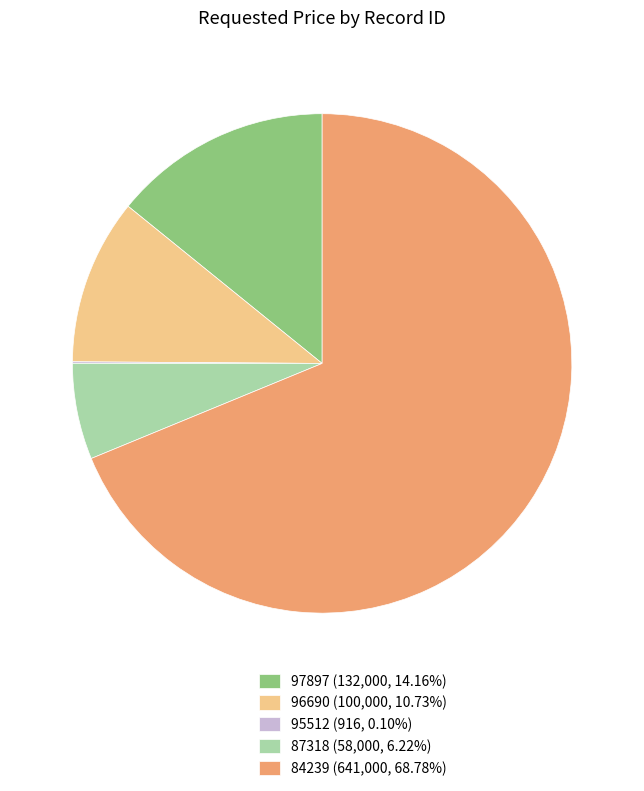

Which has a higher value, 84239 or 97897?

84239